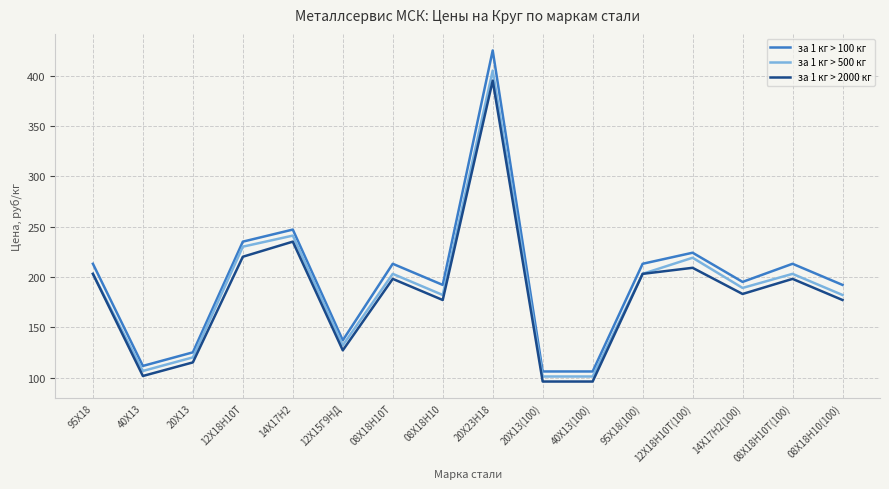

The за 1 кг > 2000 кг series shows 203.0 at 95Х18(100). True or false?

True